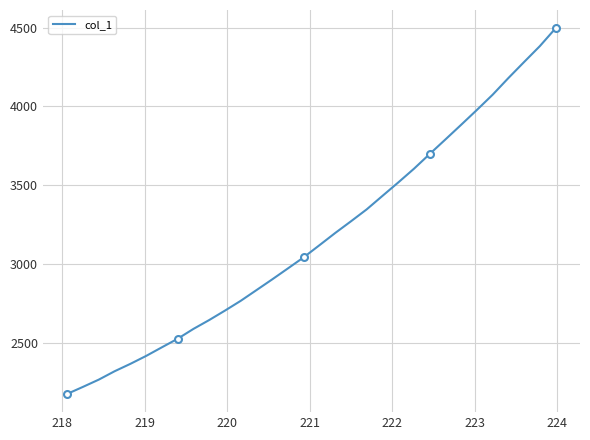

What is the minimum value for col_1?

2178.6